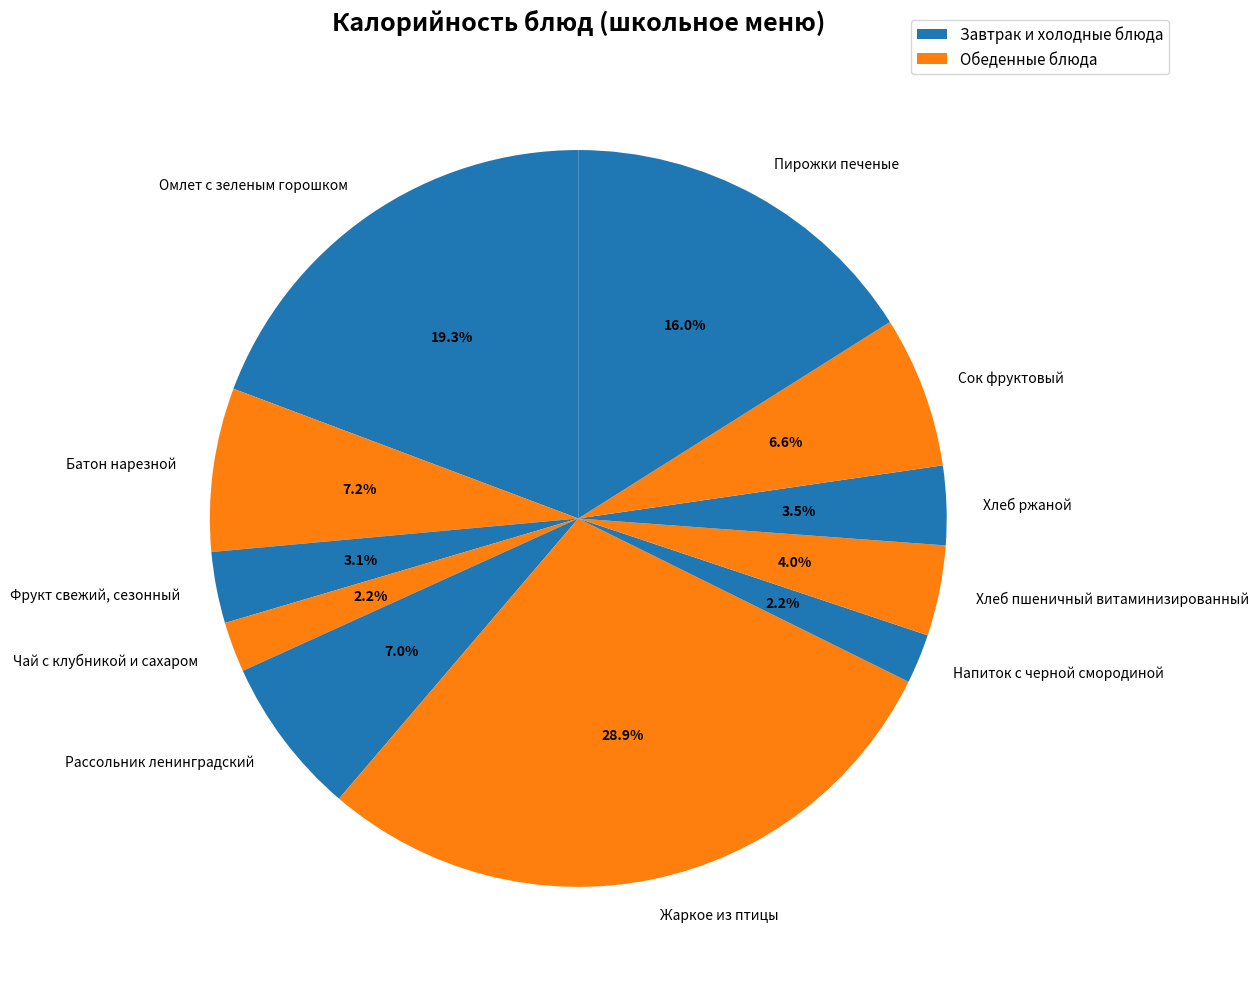

To the nearest percent, what is the difference between the largest and smallest slice percentages?

27%